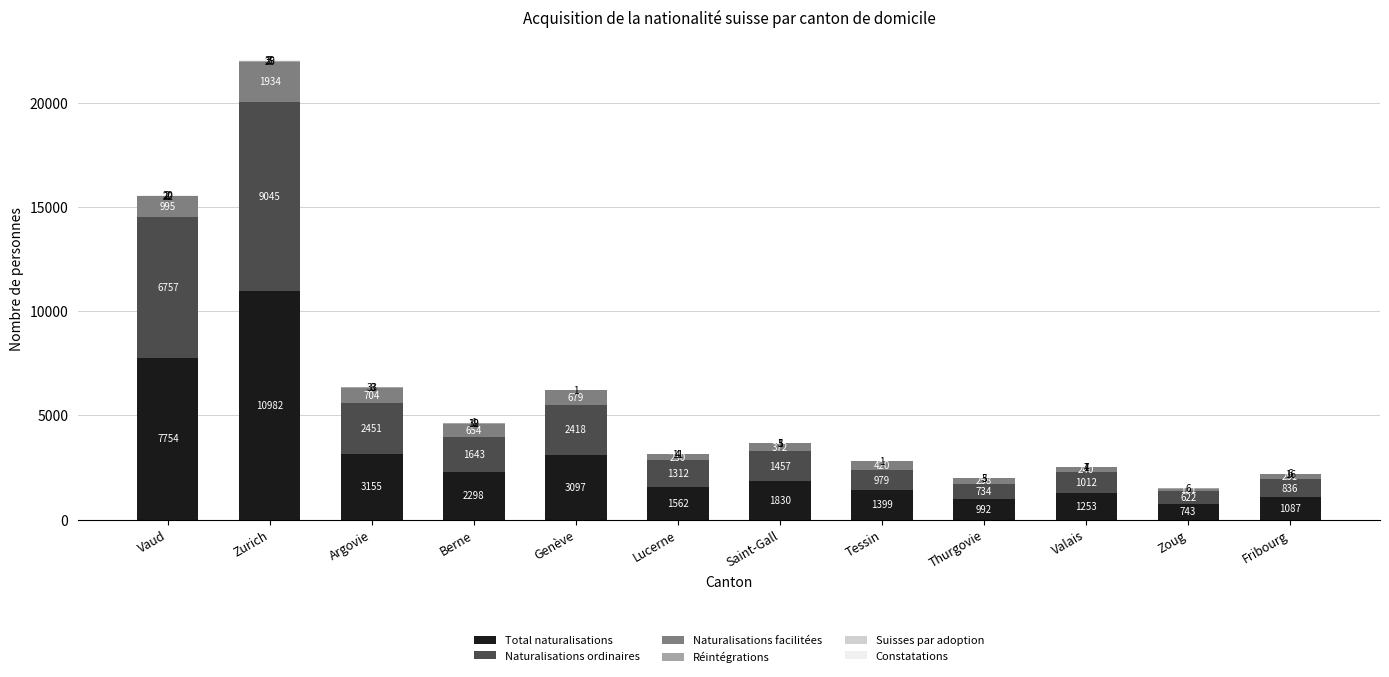

Read the Total naturalisations value at Lucerne, to the nearest 10.

1560